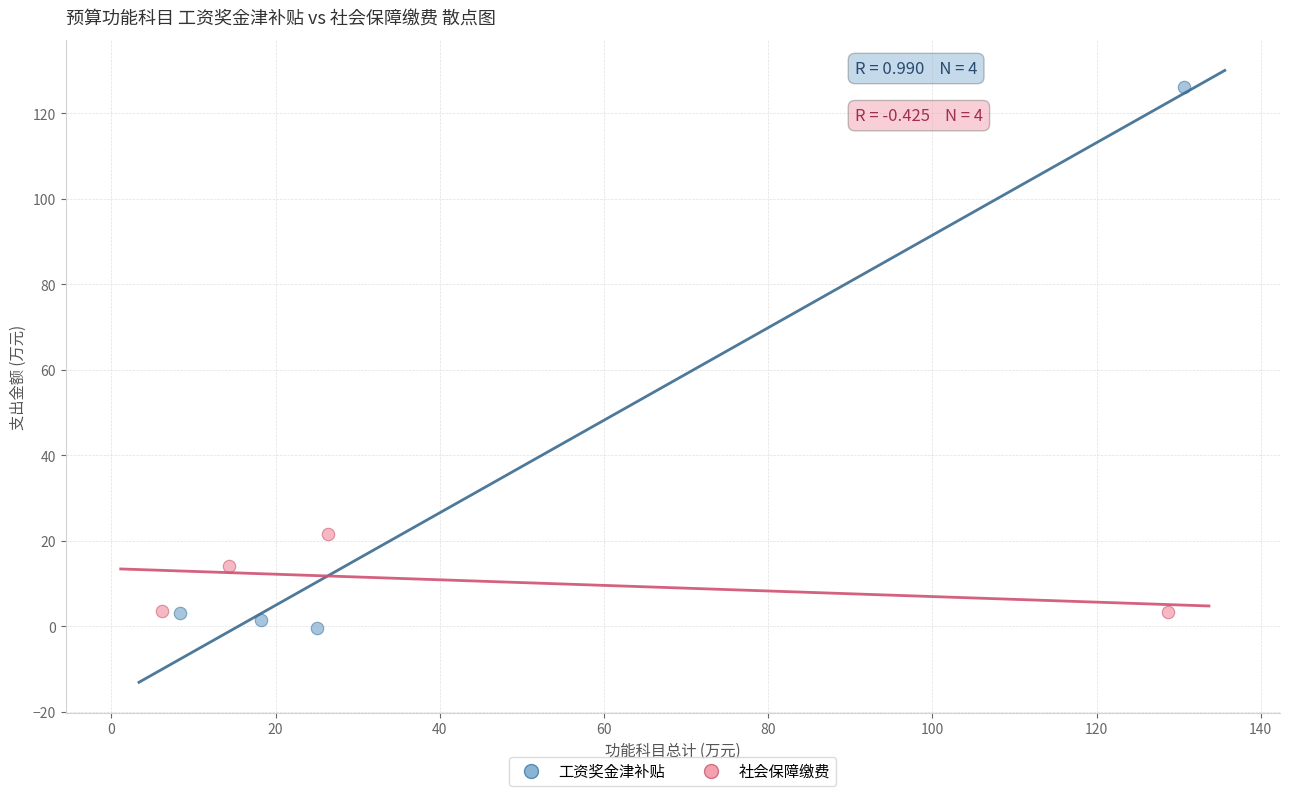

Which series contains the highest Y value?

工资奖金津补贴